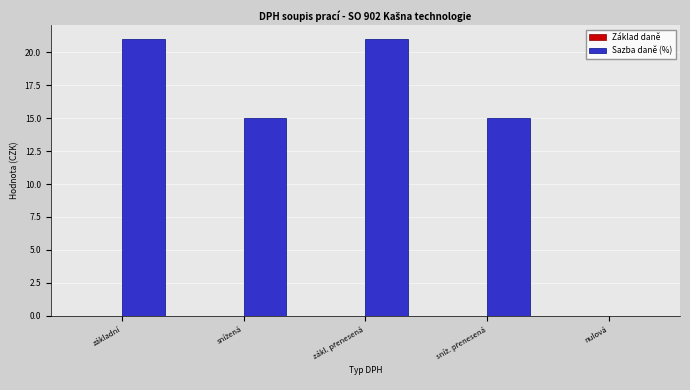

What is the sum of all values?

72